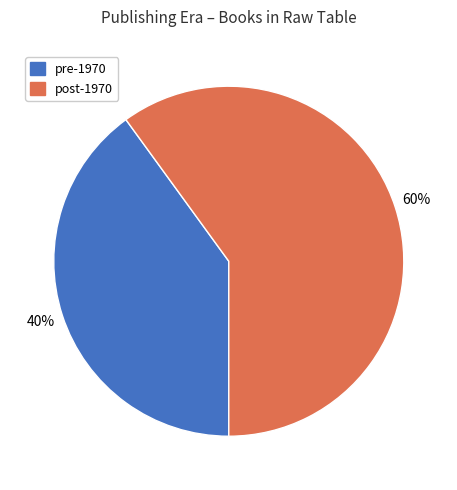

Is there a majority slice in this chart?

Yes